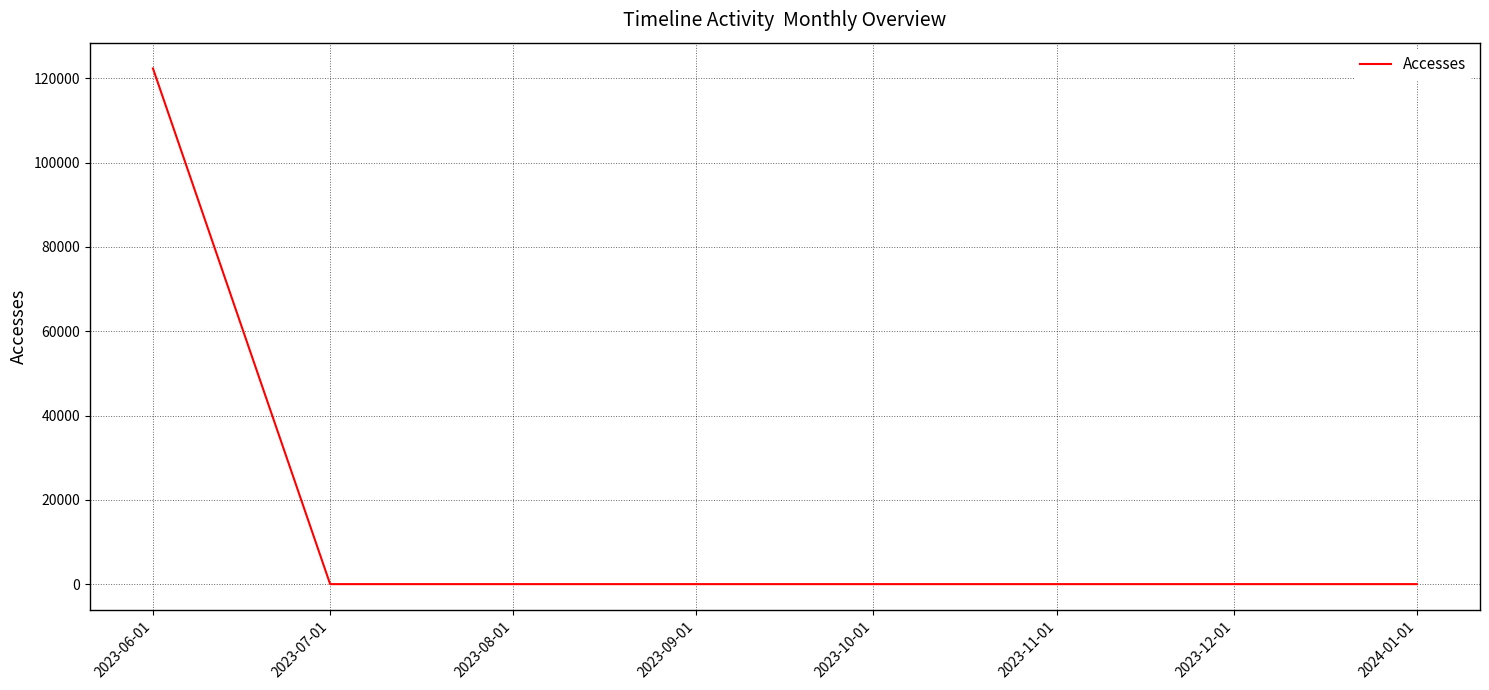

What is the difference between the maximum and second lowest values?

122365